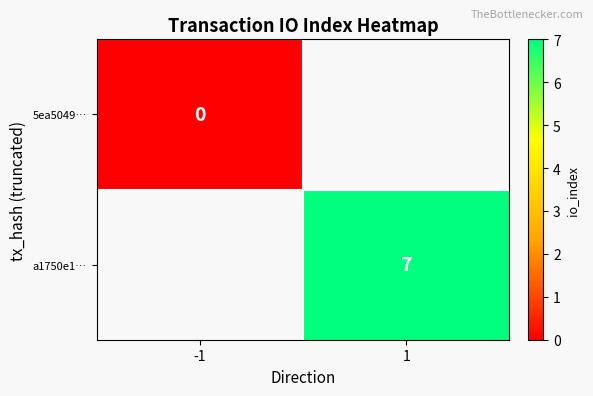

The value of a1750e1… at 1 is 3. True or false?

False